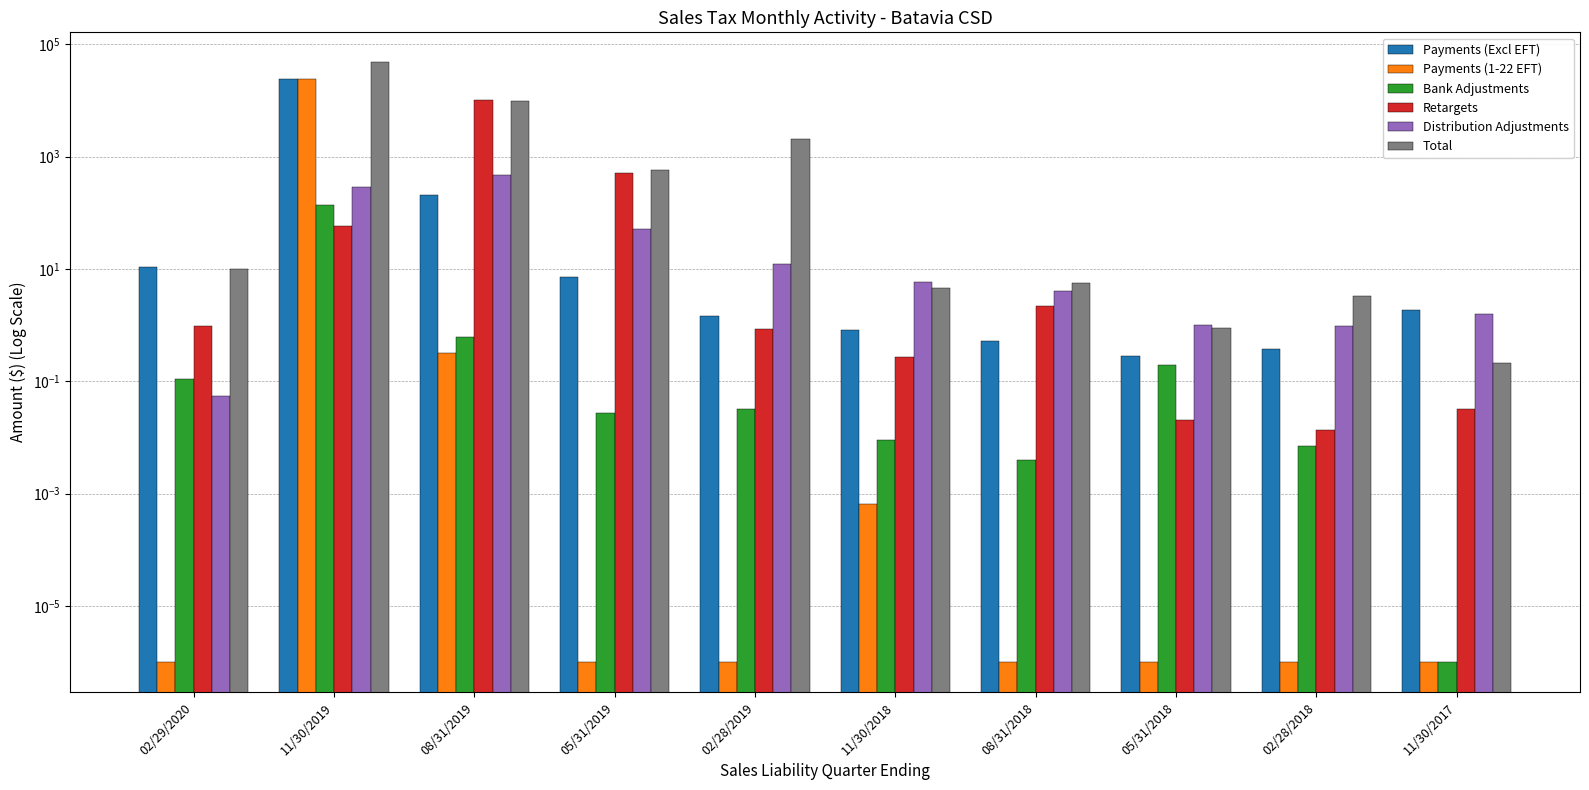

Which series has the largest total across all categories?

Total